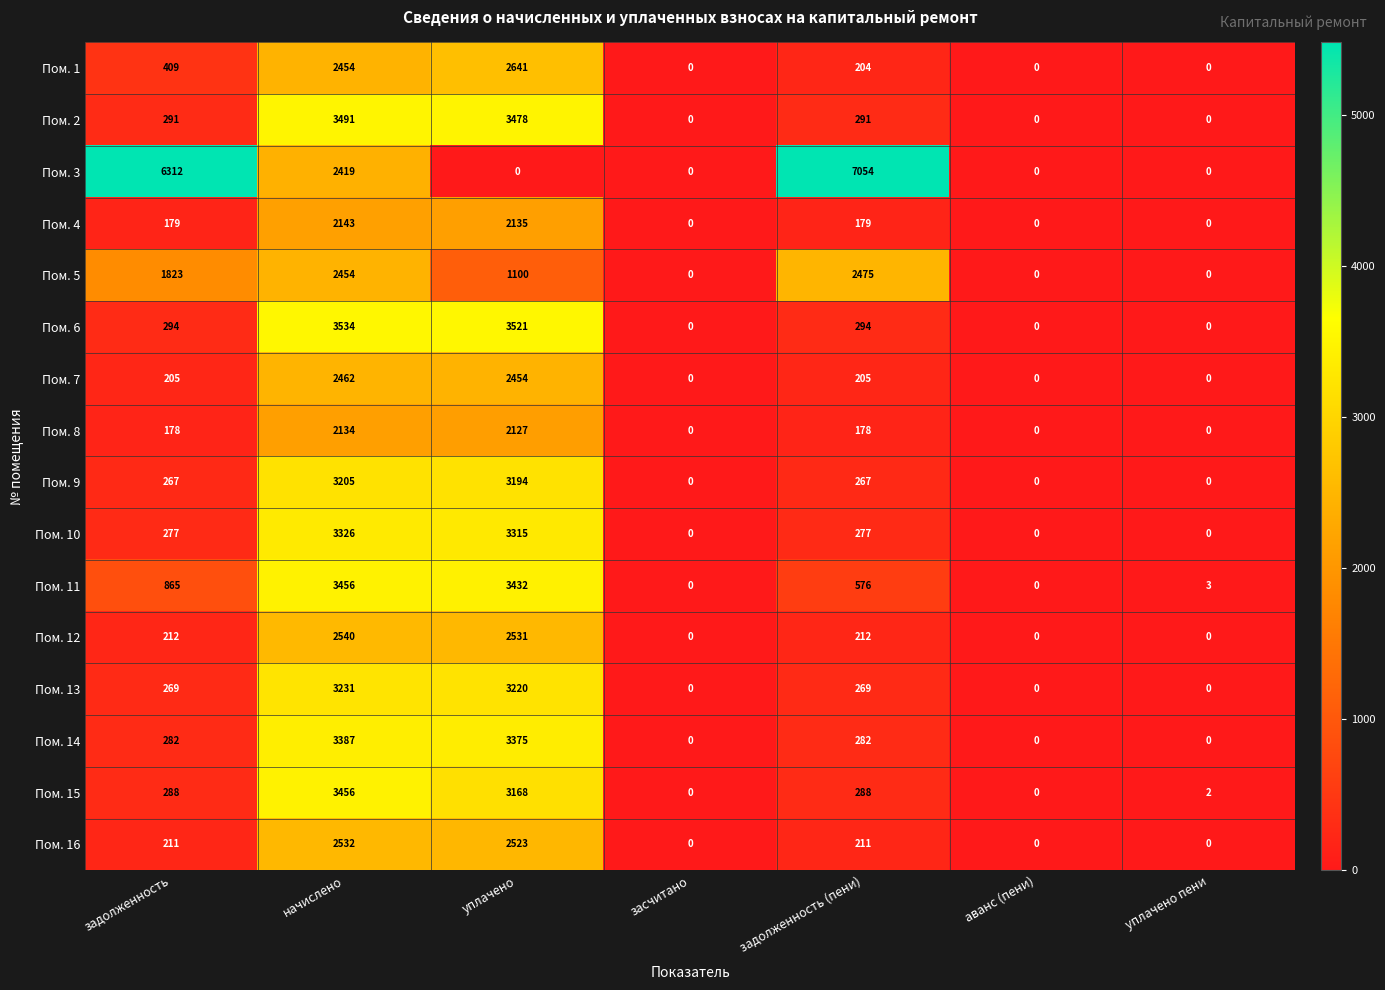

At which category is the sum across all series the highest?

начислено